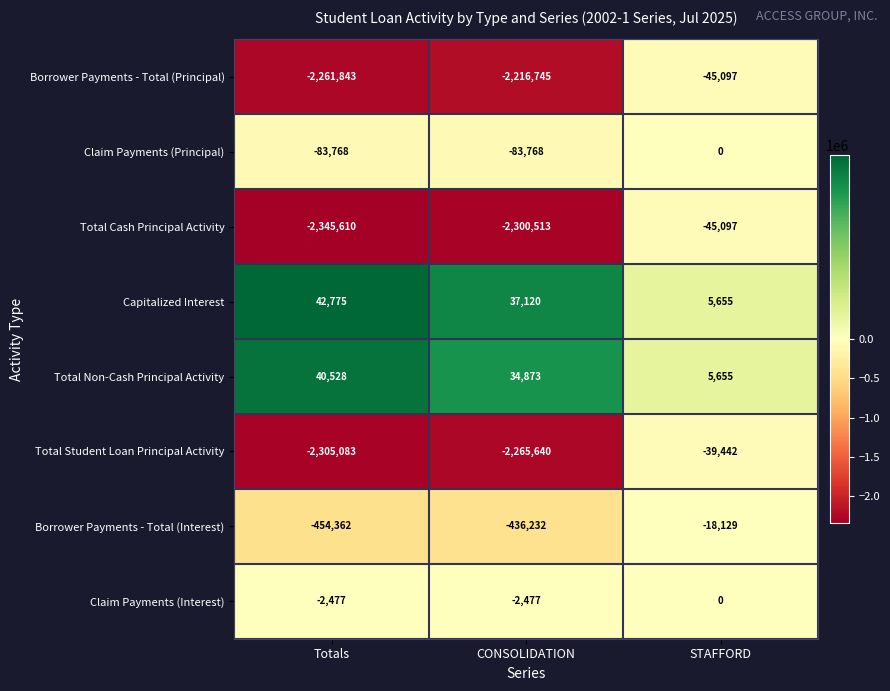

The value of Borrower Payments - Total (Interest) at Totals is -454362. True or false?

True